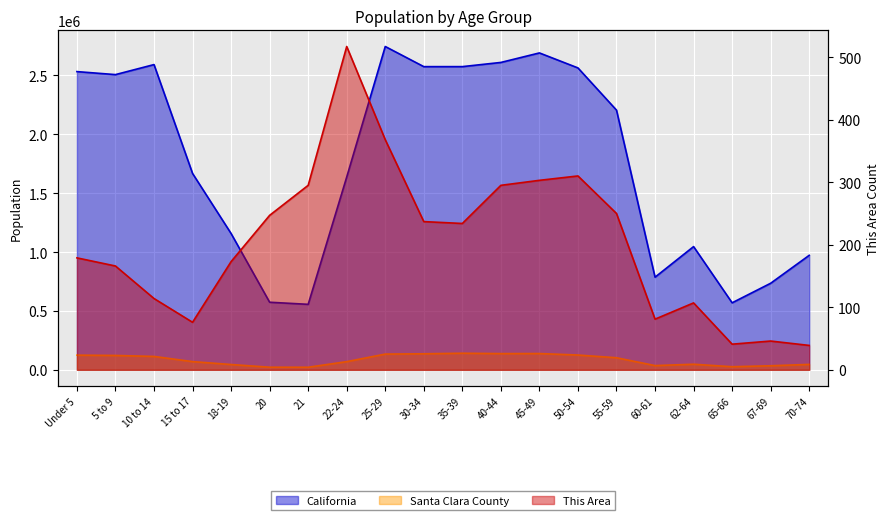

What is the total value across all series at 62-64?

1093346